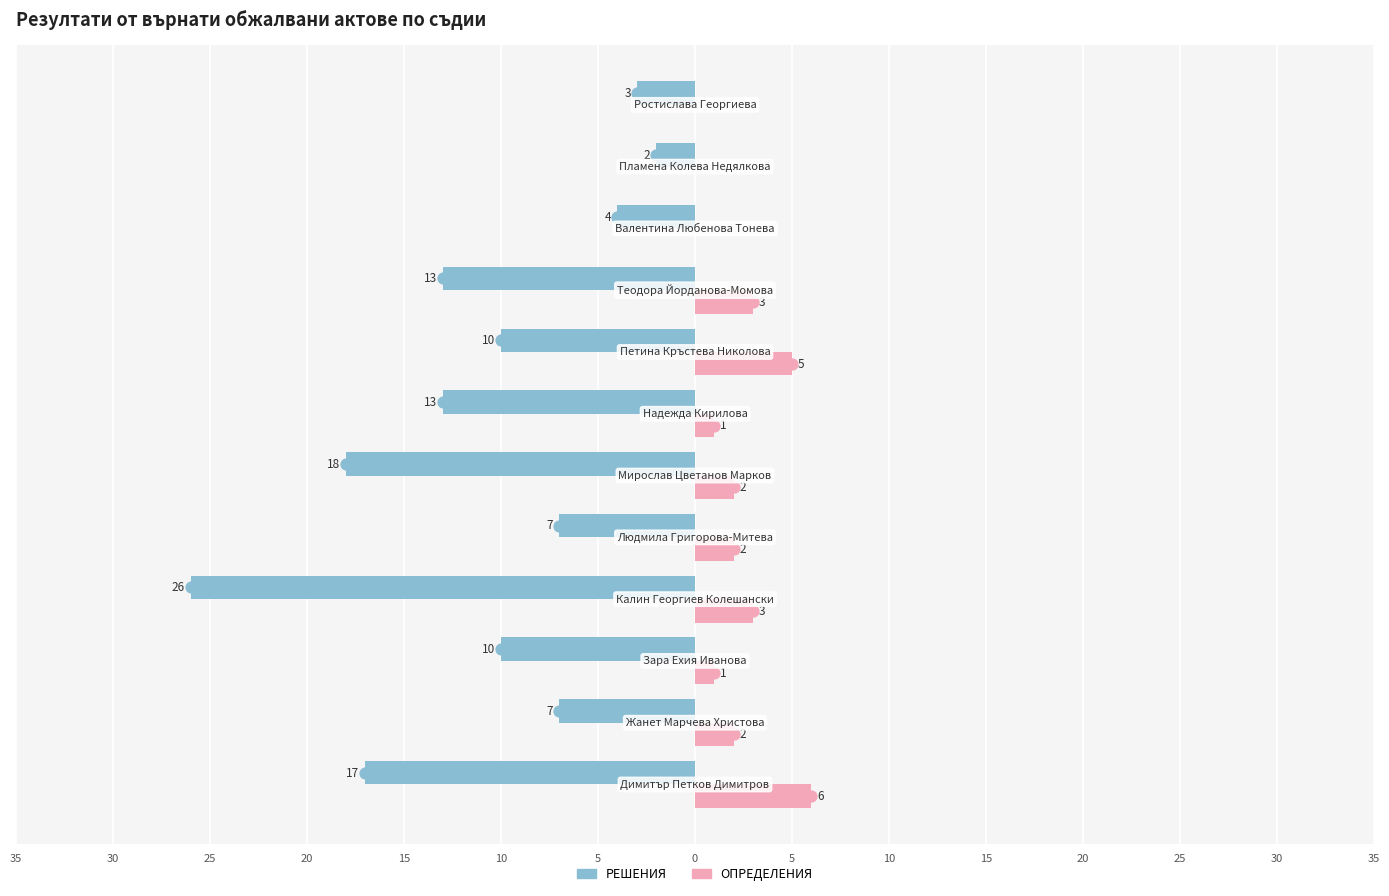

What are all the series names shown in the legend?

РЕШЕНИЯ, ОПРЕДЕЛЕНИЯ